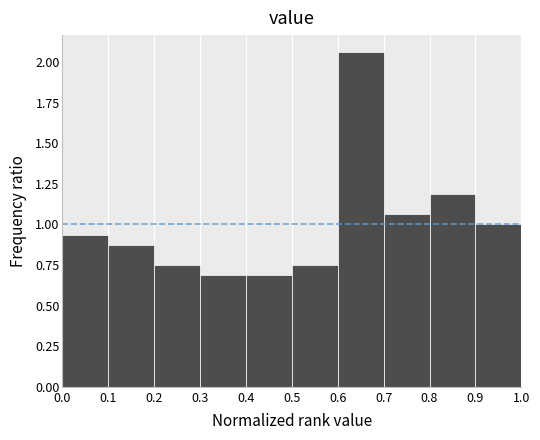

What is the height of the bar covering 0.9 to 1.0 on the x-axis? The values are not printed on the chart, so give them approximately, as read against the axis.

1.00